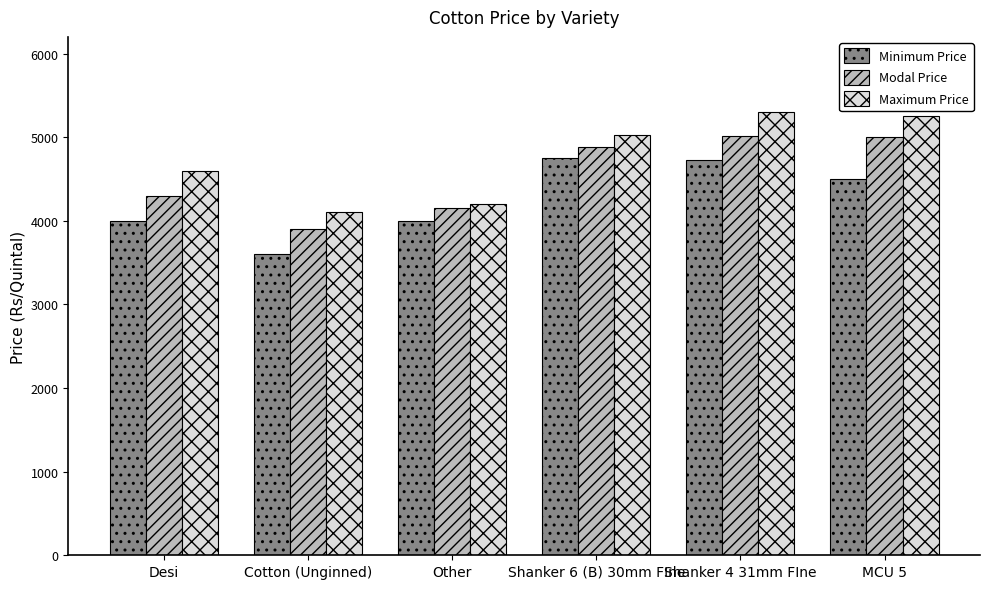

What is the total value across all series at Shanker 6 (B) 30mm FIne?

14663